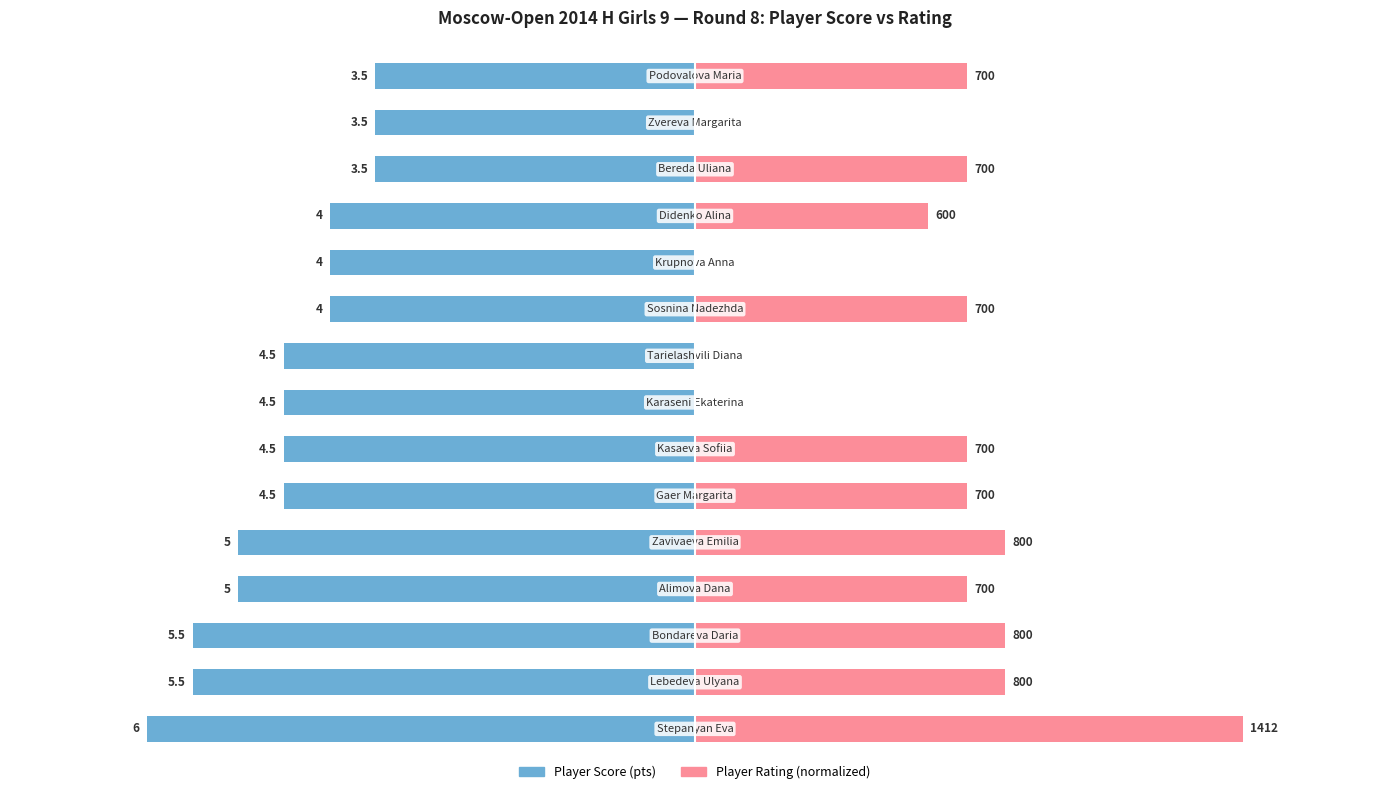

Which has a higher value, 0 or 14?

14